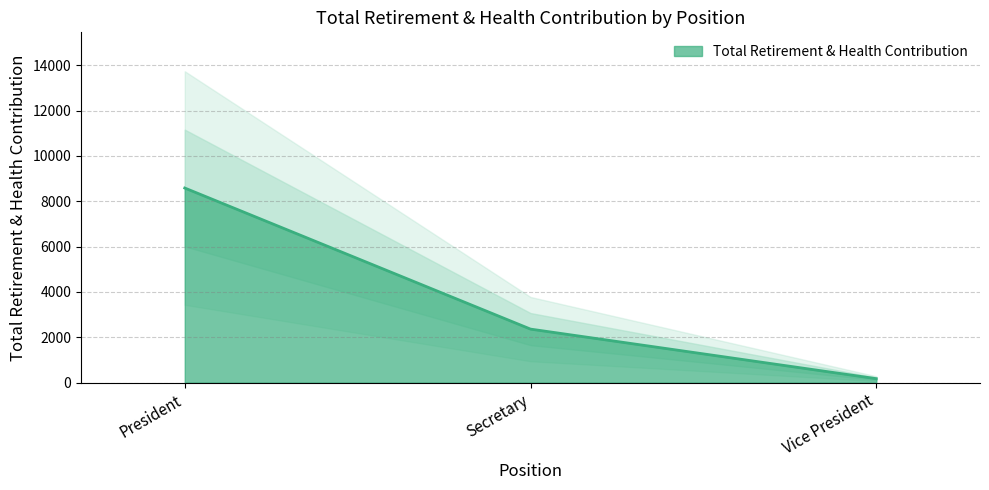

Reading left to right, what are all the values shown in this chart?

President=8584	Secretary=2361	Vice President=175